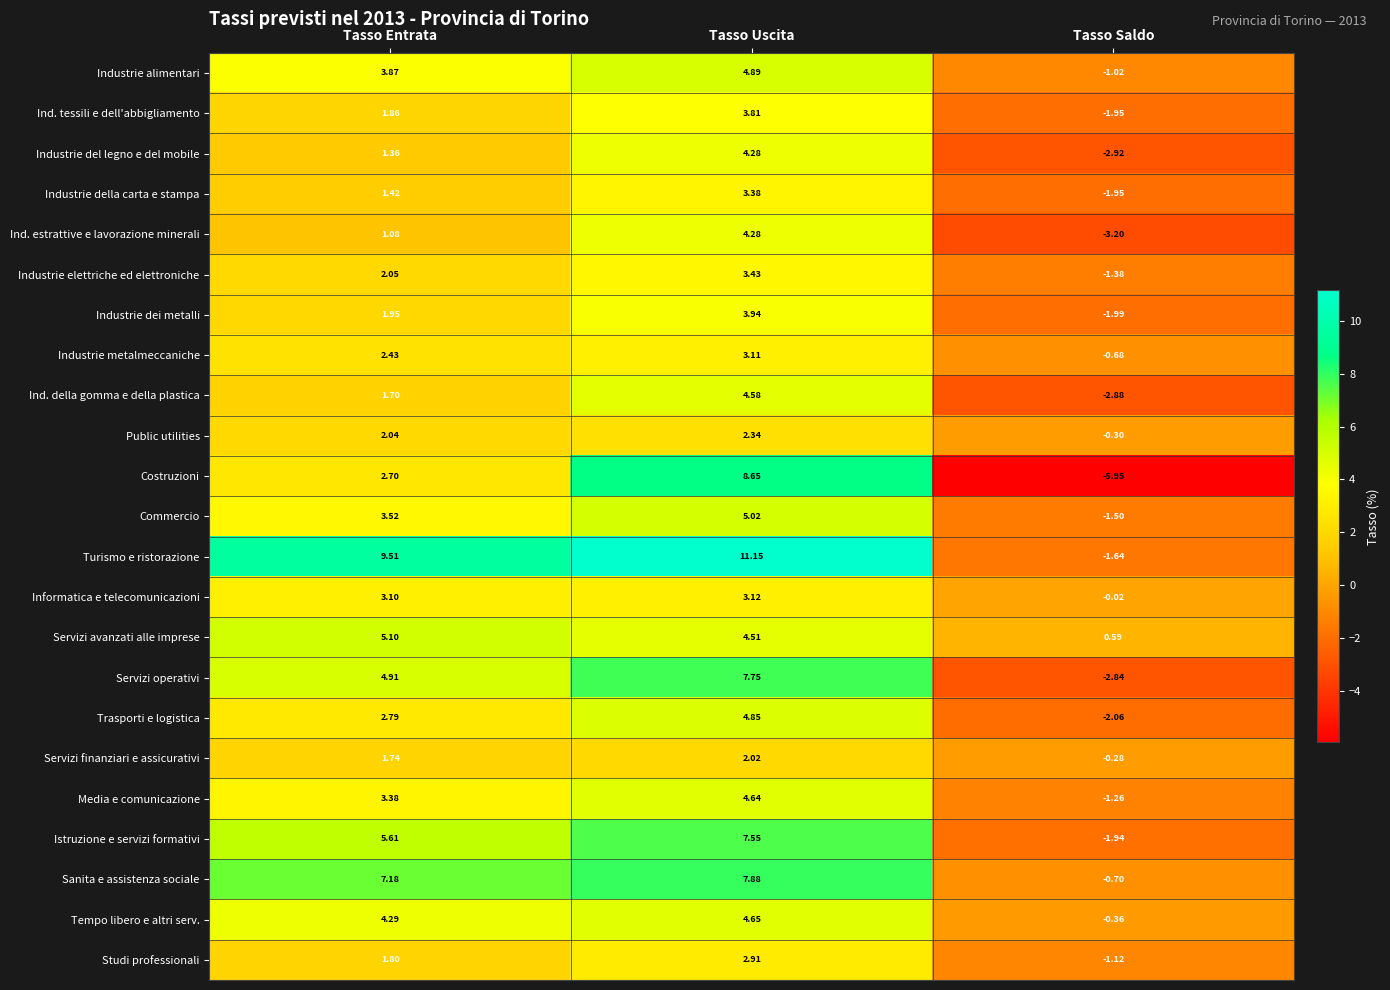

Rank the series at Tasso Entrata from highest to lowest value.

Turismo e ristorazione, Sanita e assistenza sociale, Istruzione e servizi formativi, Servizi avanzati alle imprese, Servizi operativi, Tempo libero e altri serv., Industrie alimentari, Commercio, Media e comunicazione, Informatica e telecomunicazioni, Trasporti e logistica, Costruzioni, Industrie metalmeccaniche, Industrie elettriche ed elettroniche, Public utilities, Industrie dei metalli, Ind. tessili e dell'abbigliamento, Studi professionali, Servizi finanziari e assicurativi, Ind. della gomma e della plastica, Industrie della carta e stampa, Industrie del legno e del mobile, Ind. estrattive e lavorazione minerali